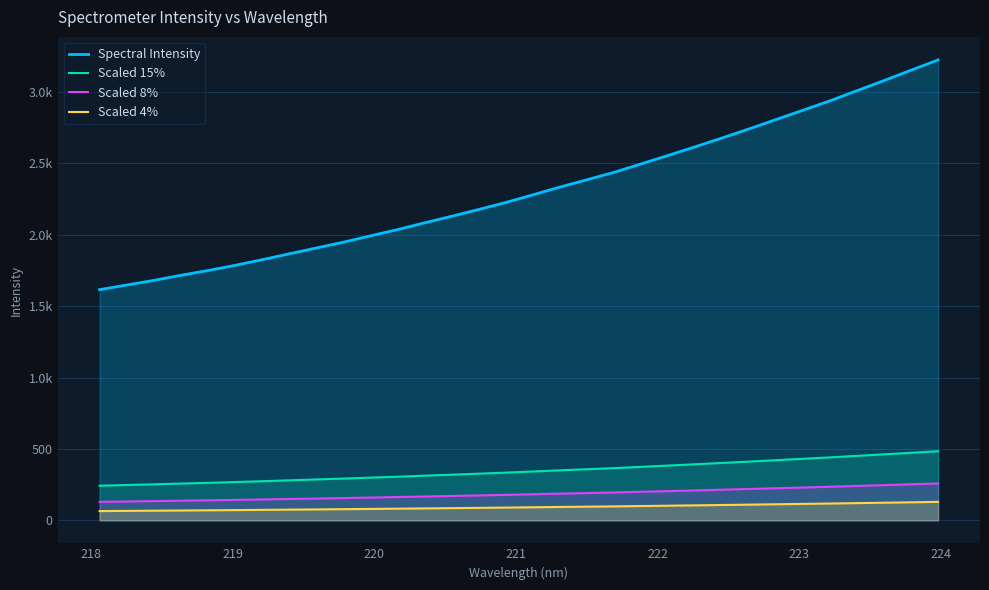

What are all the series names shown in the legend?

Spectral Intensity, Scaled 15%, Scaled 8%, Scaled 4%